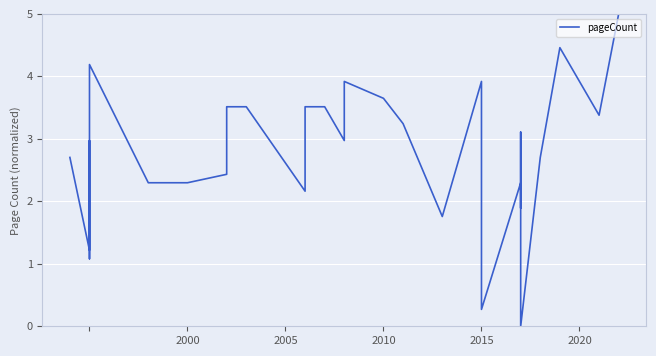

What position from the right is 2015?

29